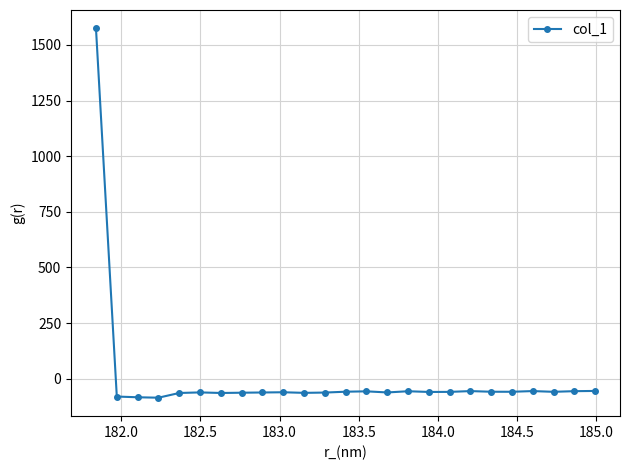

True or false: there are more than 0 points higher than both neighbors.

True